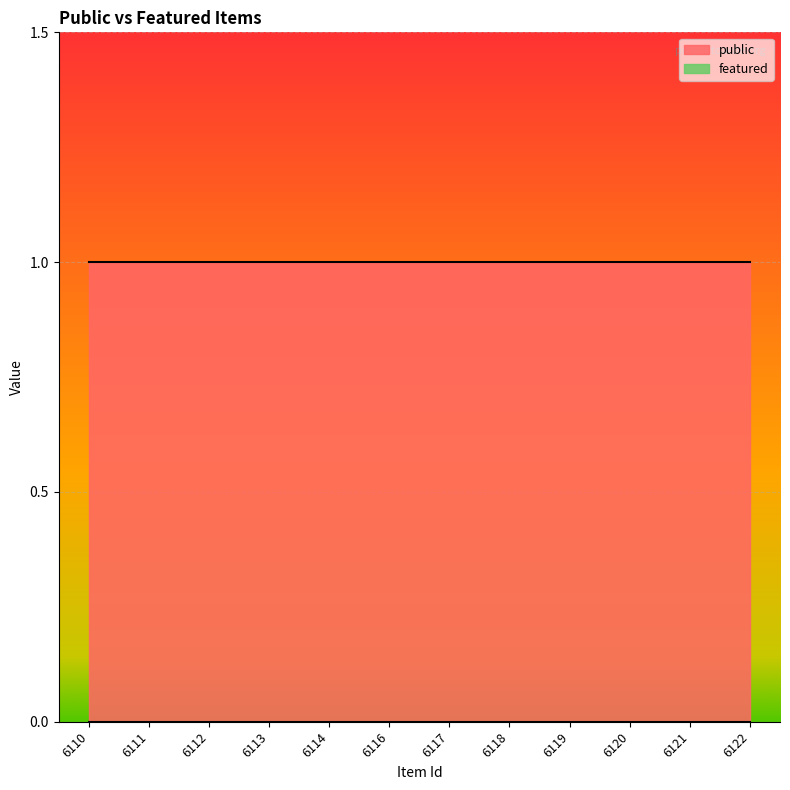

List the labels in order of featured value, smallest first.

6110, 6111, 6112, 6113, 6114, 6116, 6117, 6118, 6119, 6120, 6121, 6122